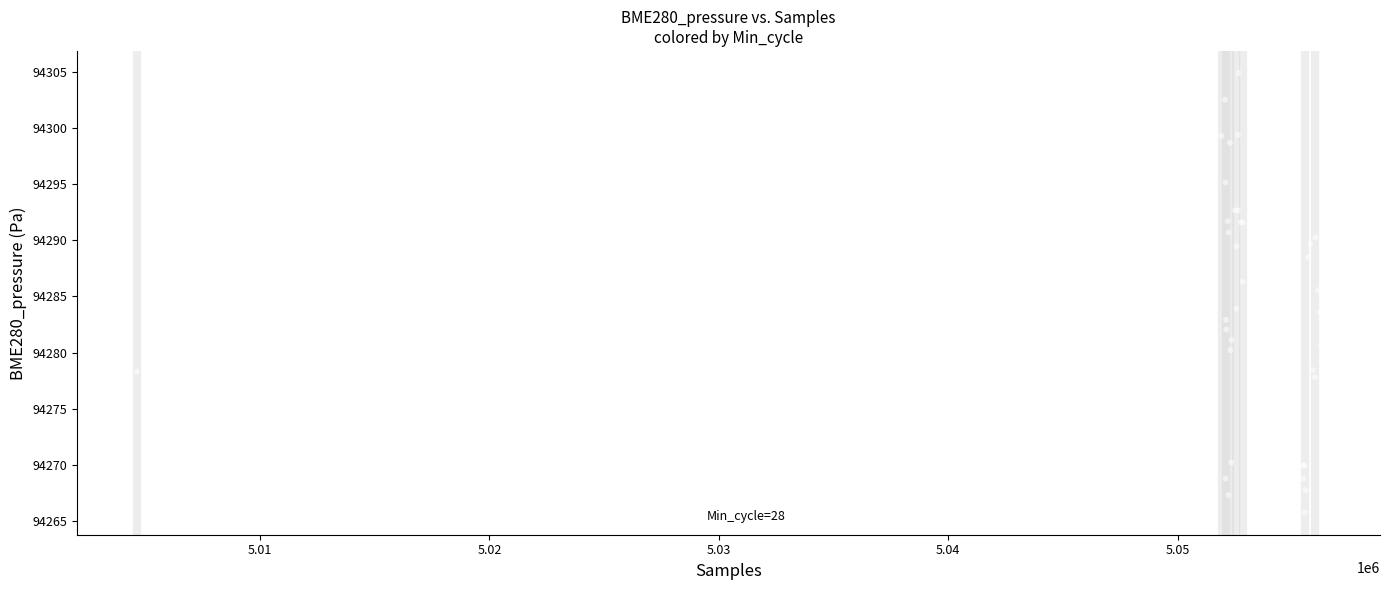

What Y value in the scatter plot is closest to 94285?

94285.6